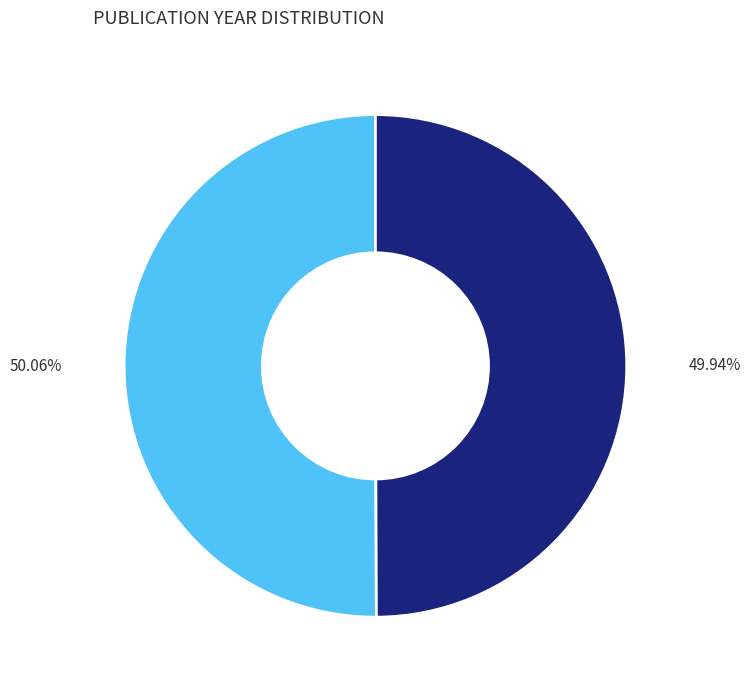

How many segments does this pie chart have?

2